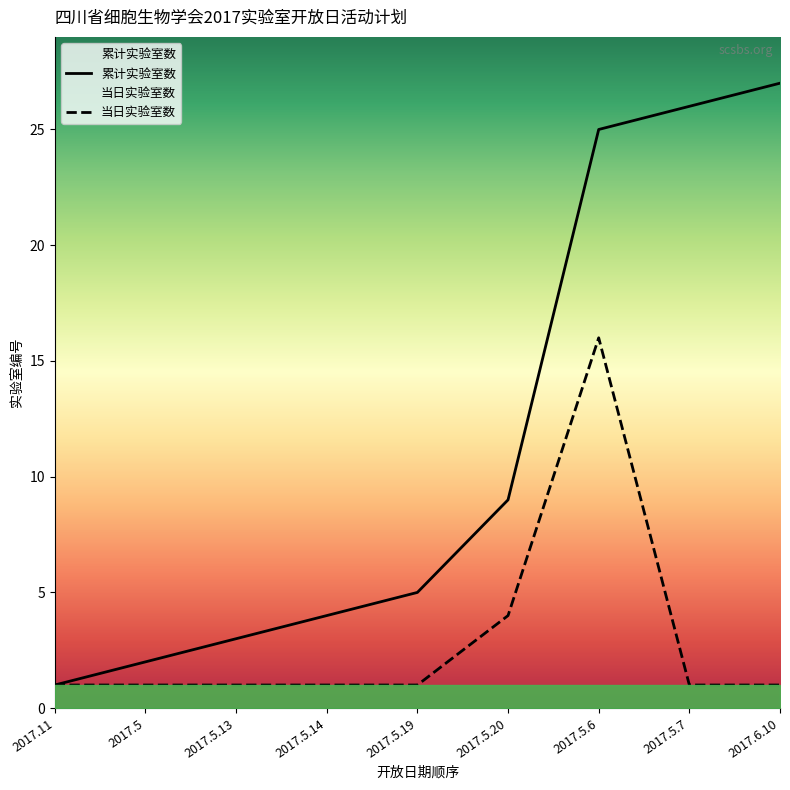

Is the value of 当日实验室数 at 2017.5.14 greater than the value of 累计实验室数 at 2017.5.13?

No